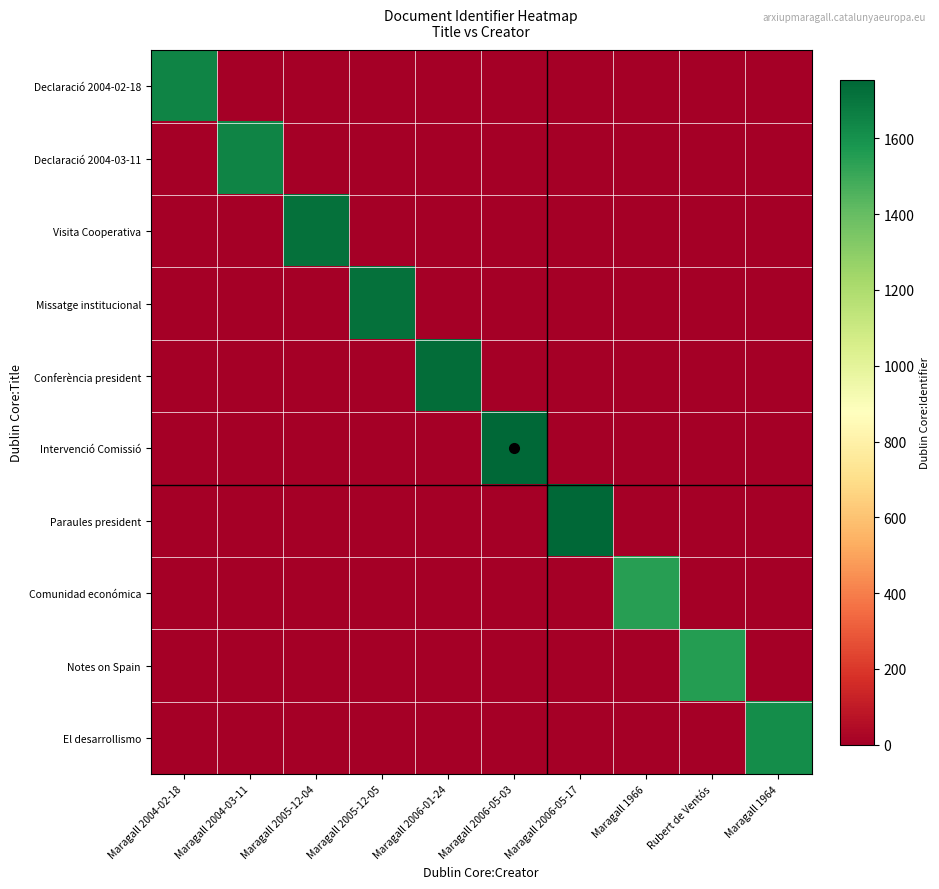

How many categories are shown in the chart?

10